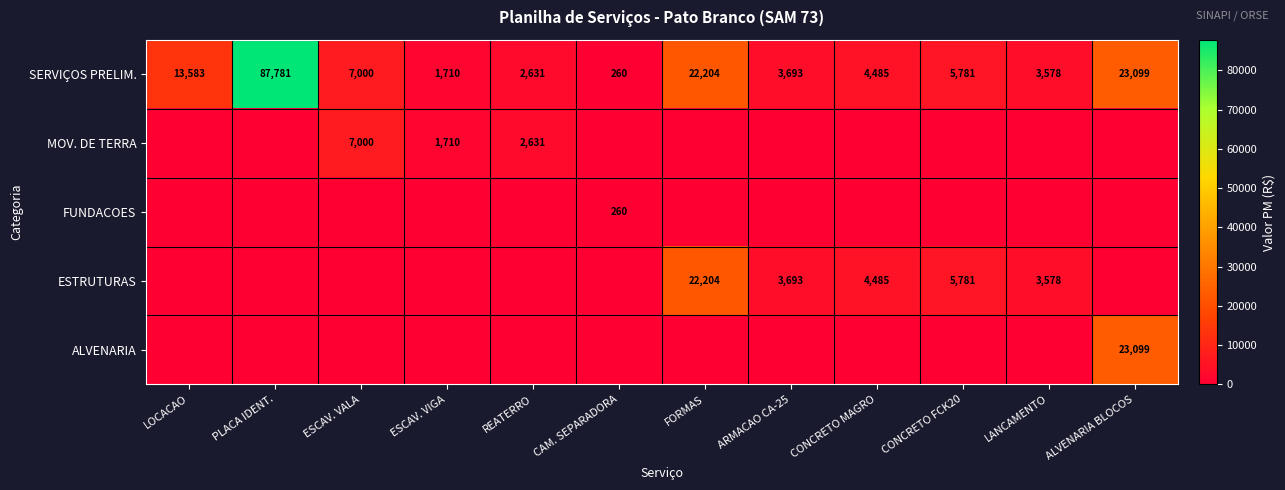

The SERVIÇOS PRELIM. series shows 1710 at ESCAV. VIGA. True or false?

True